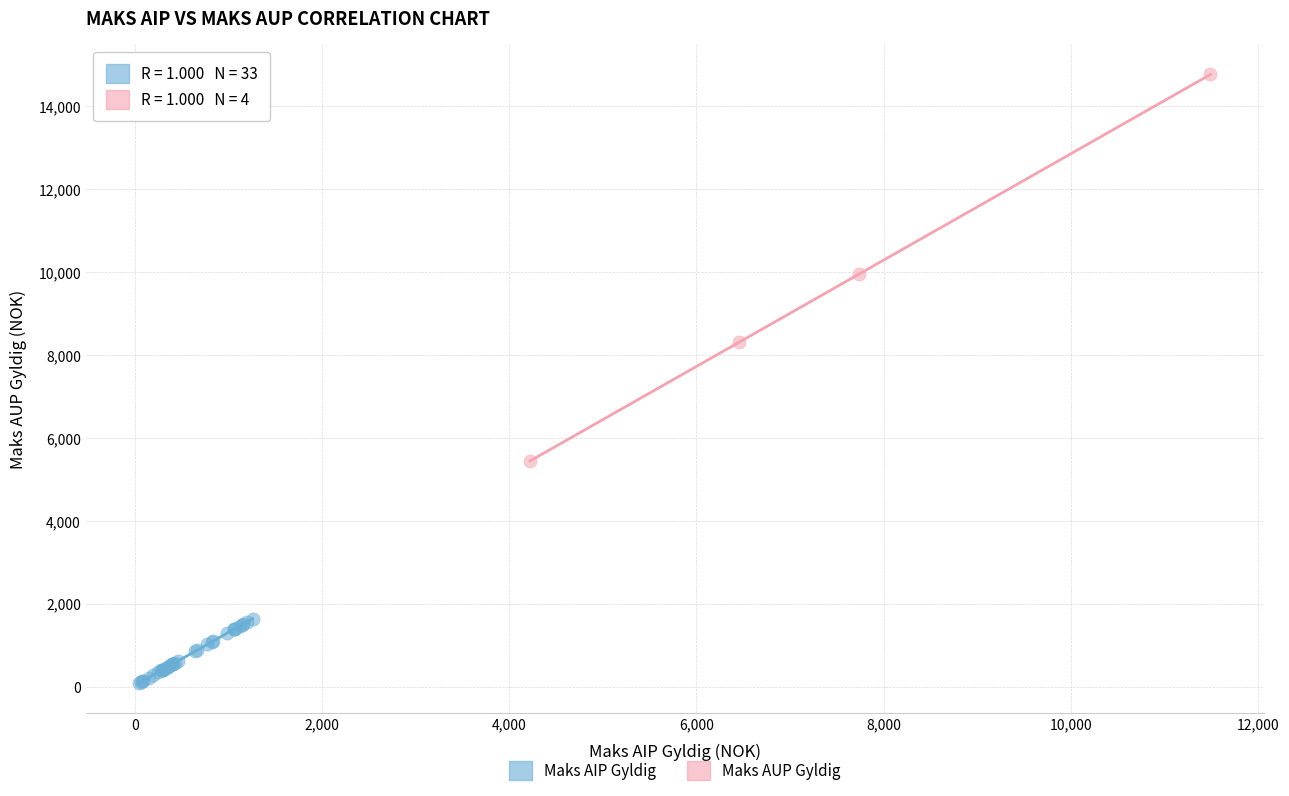

Which series reaches the maximum Y coordinate?

Maks AUP Gyldig